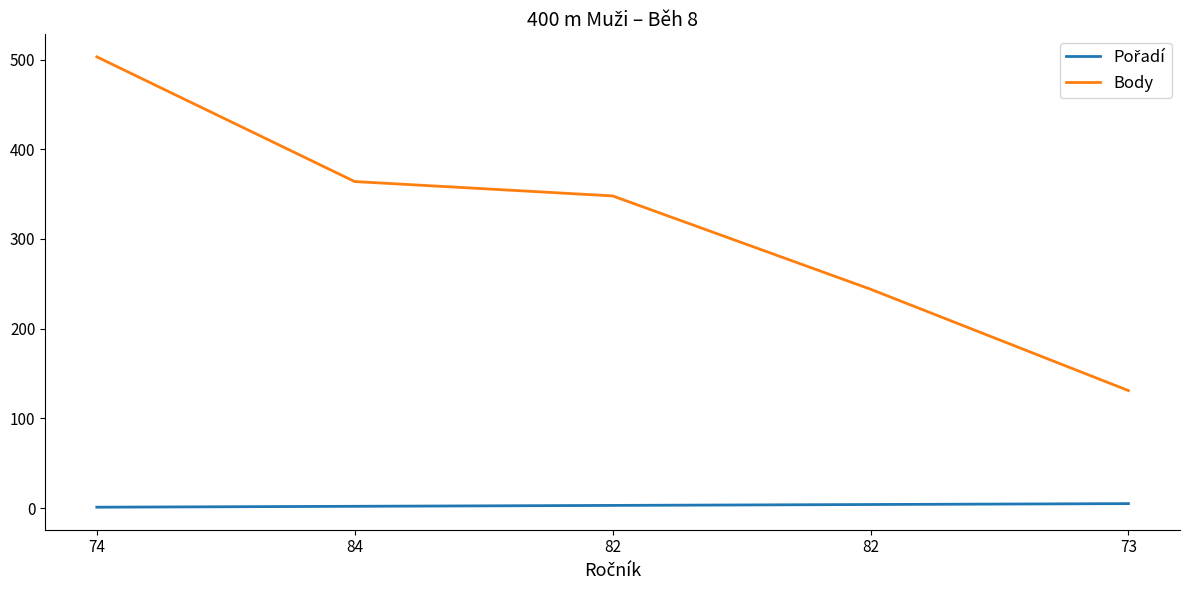

How many series are shown in this chart?

2